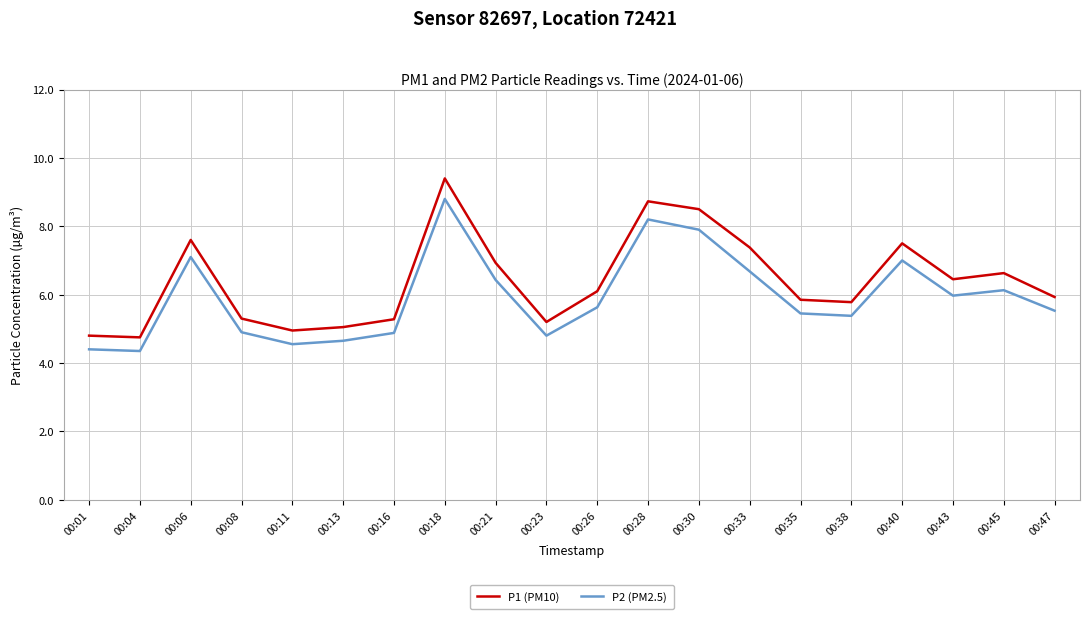

What is the difference between the highest and lowest values at 00:23?

0.4